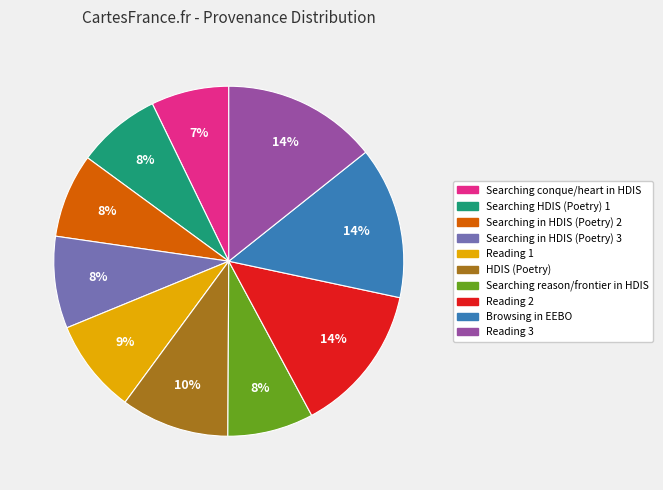

Is there a majority slice in this chart?

No